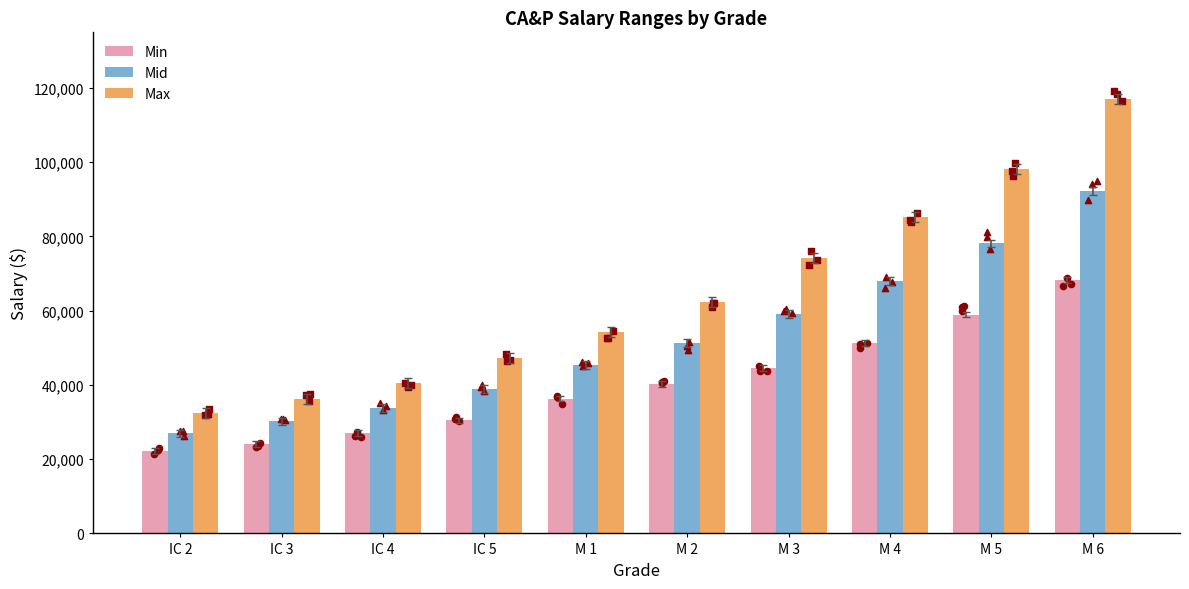

What is the total value across all series at IC 3?

90487